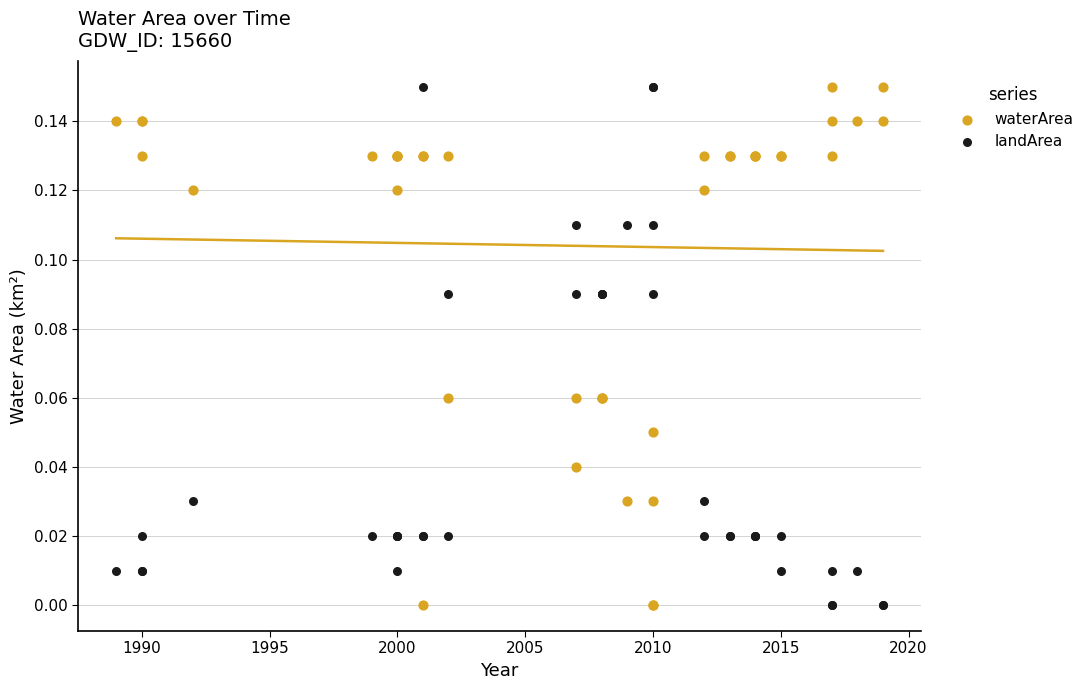

What is the X range (max minus min) for the scatter plot?

30.0